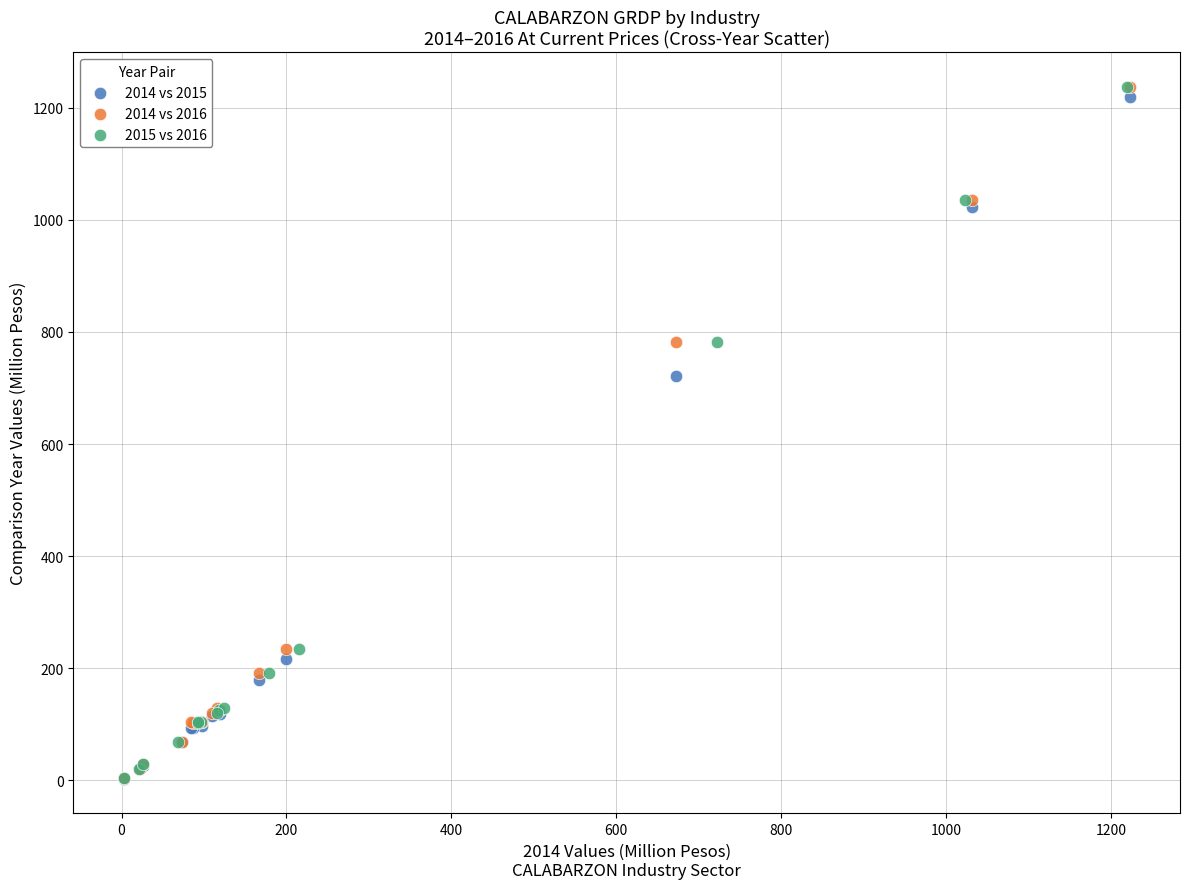

What are all the series names shown in the legend?

2014 vs 2015, 2014 vs 2016, 2015 vs 2016